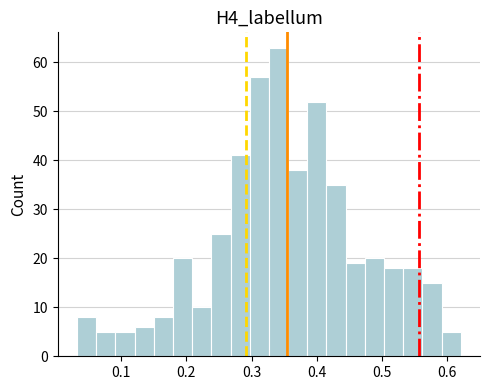

Read against the x-axis, roughly where is the centre of the tallest bar?

0.34